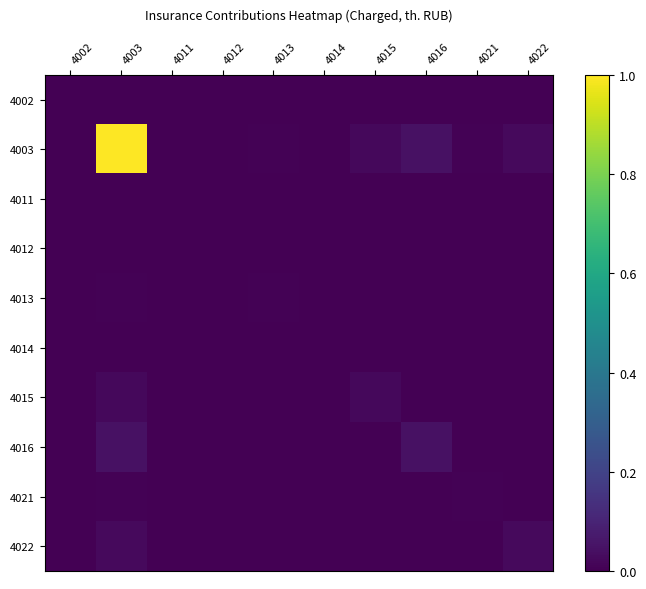

Reading right to left, transcribe all the data shown in this chart.

4002: 4022=0.0	4021=0.0	4016=0.0	4015=0.0	4014=0.0	4013=0.0	4012=0.0	4011=0.0	4003=0.0	4002=0.0
4003: 4022=0.0	4021=0.0	4016=0.0	4015=0.0	4014=0.0	4013=0.0	4012=0.0	4011=0.0	4003=1.0	4002=0.0
4011: 4022=0.0	4021=0.0	4016=0.0	4015=0.0	4014=0.0	4013=0.0	4012=0.0	4011=0.0	4003=0.0	4002=0.0
4012: 4022=0.0	4021=0.0	4016=0.0	4015=0.0	4014=0.0	4013=0.0	4012=0.0	4011=0.0	4003=0.0	4002=0.0
4013: 4022=0.0	4021=0.0	4016=0.0	4015=0.0	4014=0.0	4013=0.0	4012=0.0	4011=0.0	4003=0.0	4002=0.0
4014: 4022=0.0	4021=0.0	4016=0.0	4015=0.0	4014=0.0	4013=0.0	4012=0.0	4011=0.0	4003=0.0	4002=0.0
4015: 4022=0.0	4021=0.0	4016=0.0	4015=0.0	4014=0.0	4013=0.0	4012=0.0	4011=0.0	4003=0.0	4002=0.0
4016: 4022=0.0	4021=0.0	4016=0.0	4015=0.0	4014=0.0	4013=0.0	4012=0.0	4011=0.0	4003=0.0	4002=0.0
4021: 4022=0.0	4021=0.0	4016=0.0	4015=0.0	4014=0.0	4013=0.0	4012=0.0	4011=0.0	4003=0.0	4002=0.0
4022: 4022=0.0	4021=0.0	4016=0.0	4015=0.0	4014=0.0	4013=0.0	4012=0.0	4011=0.0	4003=0.0	4002=0.0